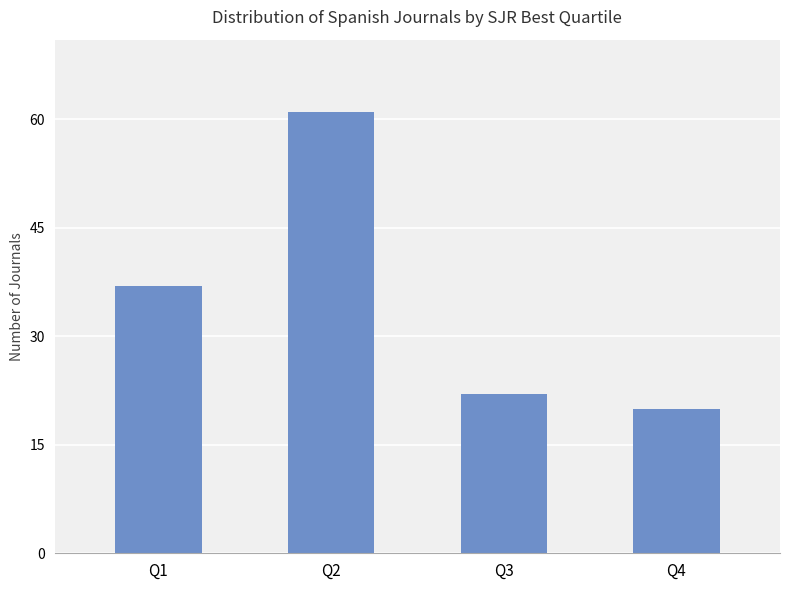

True or false: the data shows 103 at Q2.

False